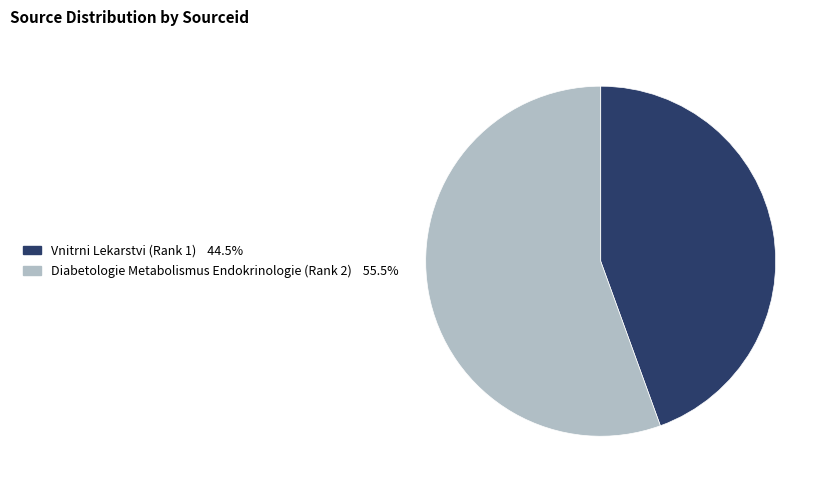

Is it true that Vnitrni Lekarstvi (Rank 1) is 44% of the pie?

True